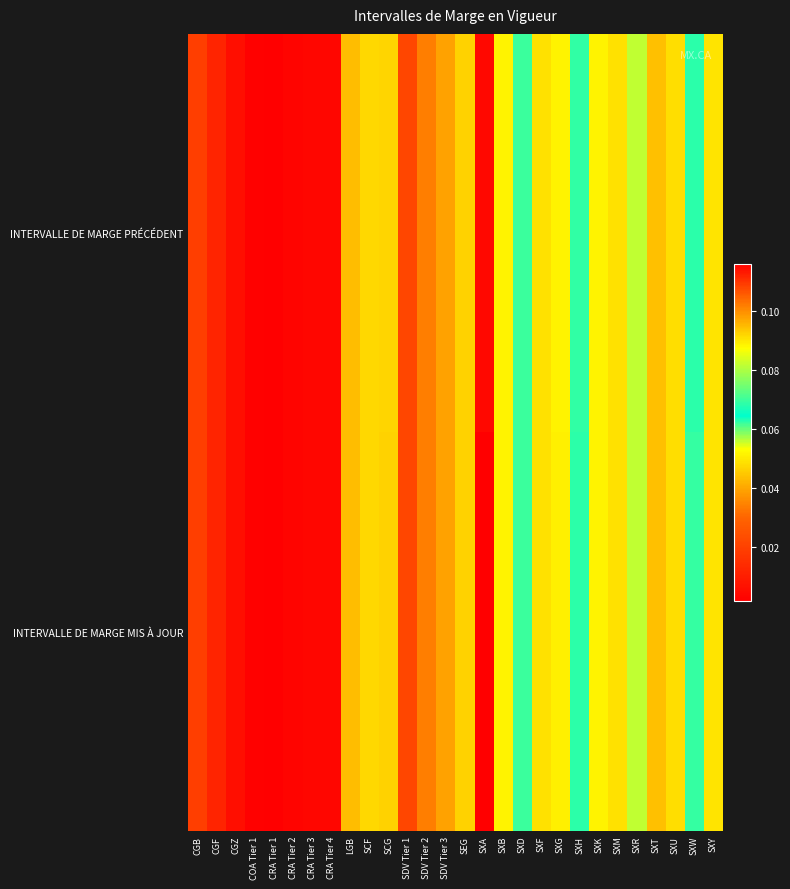

Which series has the largest range (max minus min)?

INTERVALLE DE MARGE MIS À JOUR